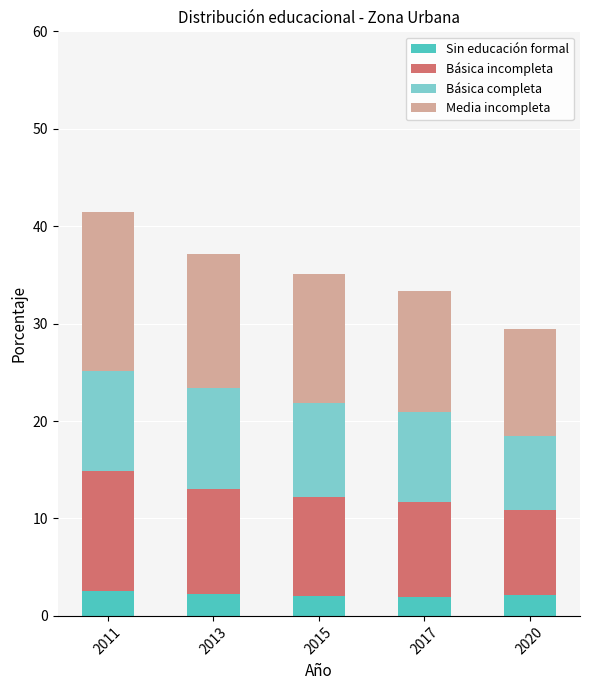

Is it true that Sin educación formal equals 2.5 at 2011?

True